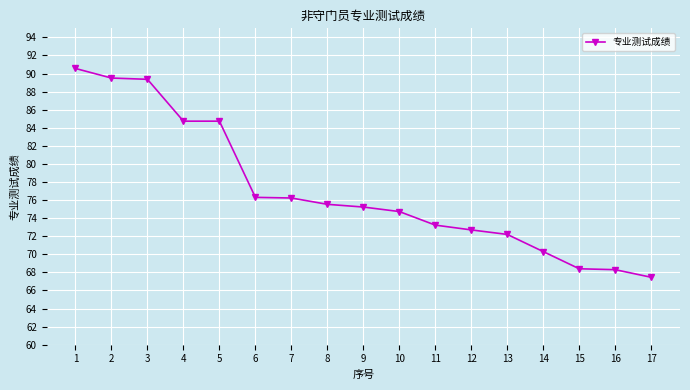

Read the value at 8.

75.5